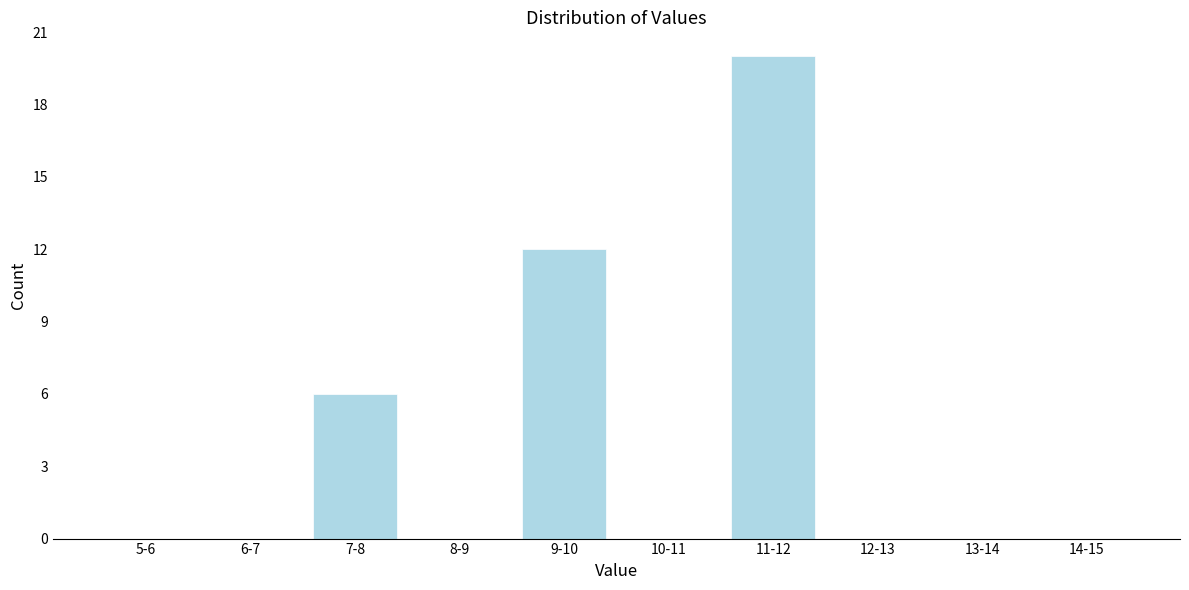

Reading left to right, transcribe all the data shown in this chart.

5-6=0	6-7=0	7-8=6	8-9=0	9-10=12	10-11=0	11-12=20	12-13=0	13-14=0	14-15=0